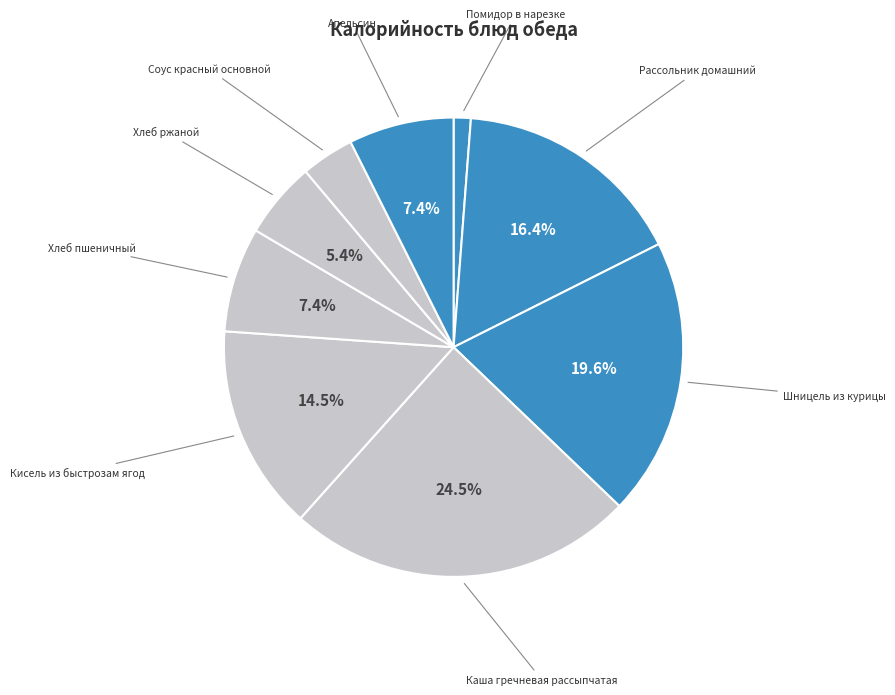

How many slices are in this pie chart?

9